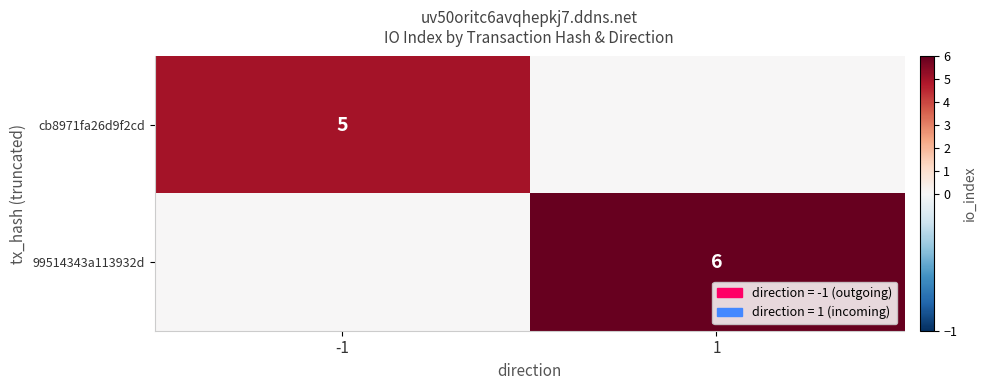

The value of cb8971fa26d9f2cd at -1 is 5. True or false?

True